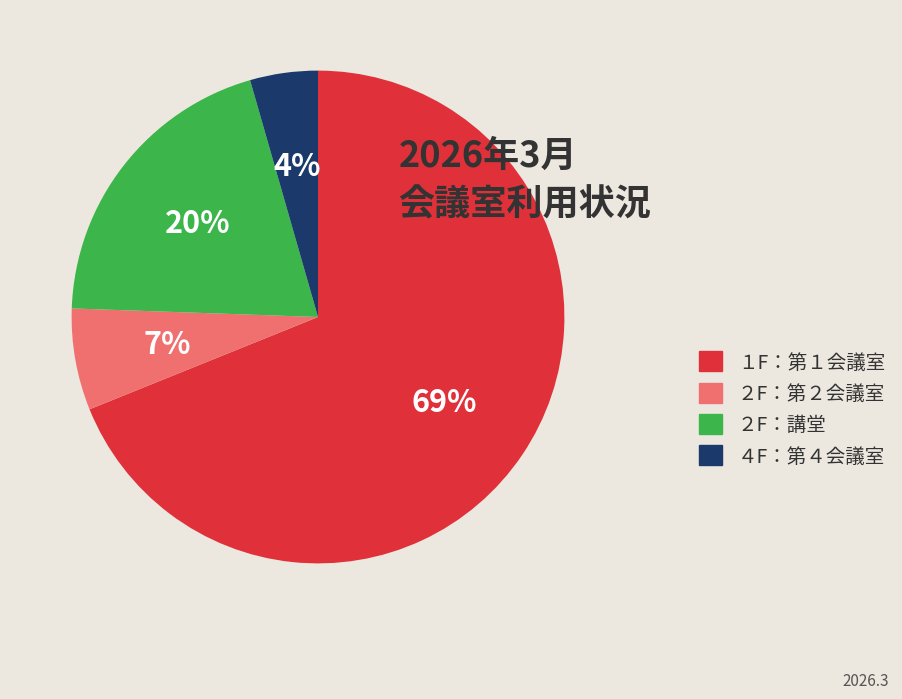

To the nearest percent, what is the average slice percentage?

25%